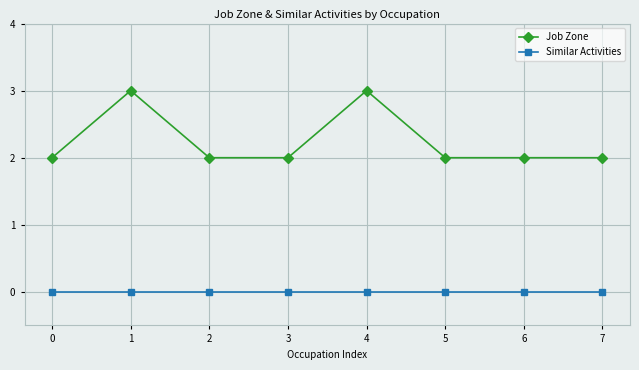

List the series in order of their overall mean, lowest first.

Similar Activities, Job Zone